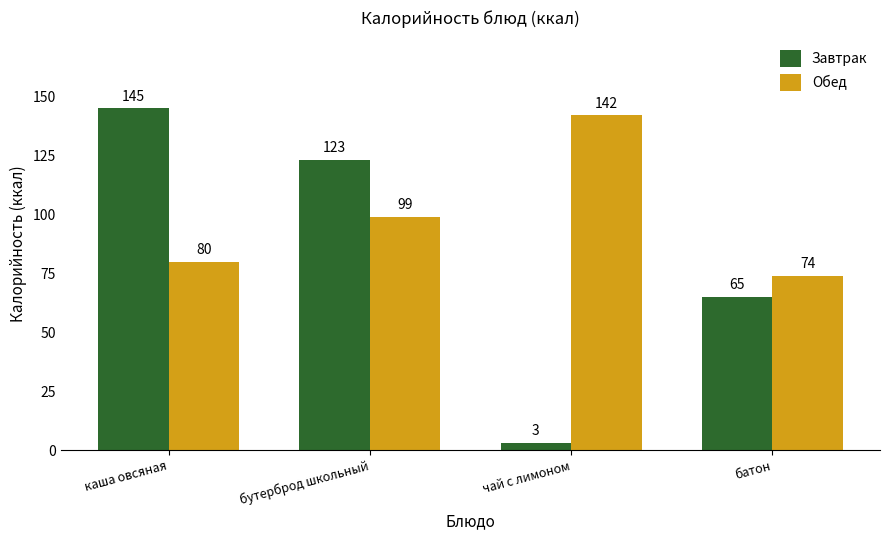

Which category has the lowest value in the Завтрак series?

чай с лимоном